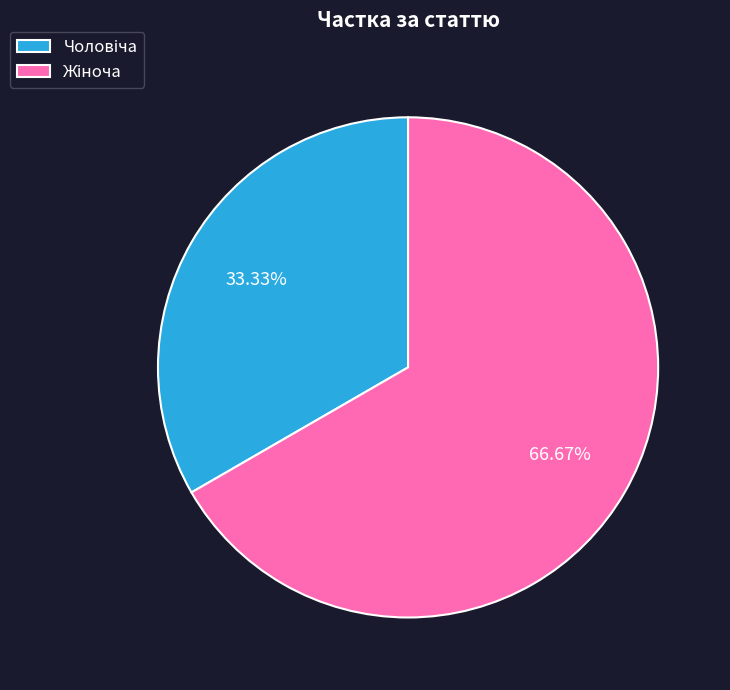

Is there a majority slice in this chart?

Yes